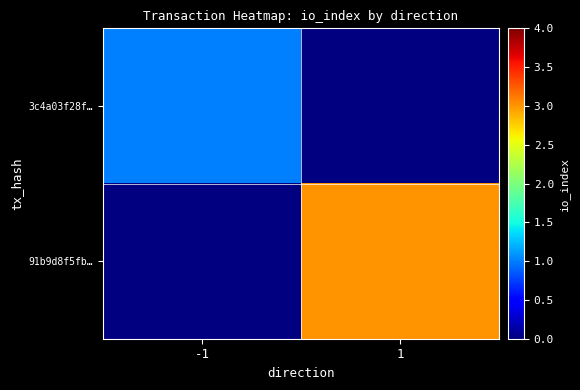

Is it true that 91b9d8f5fb… equals 3.0 at 1?

True